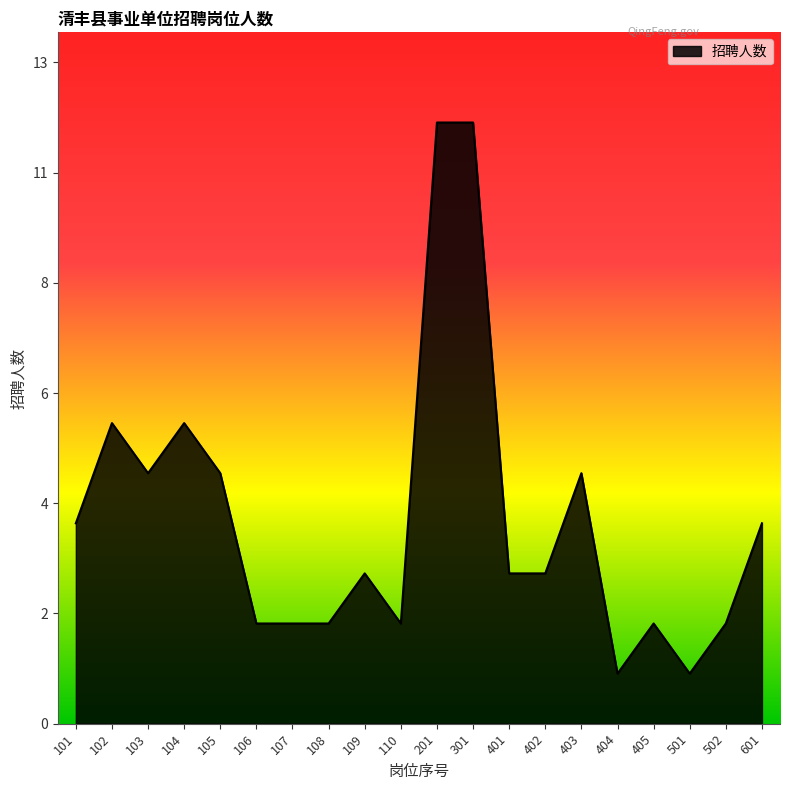

The value at 107 is 2. True or false?

True